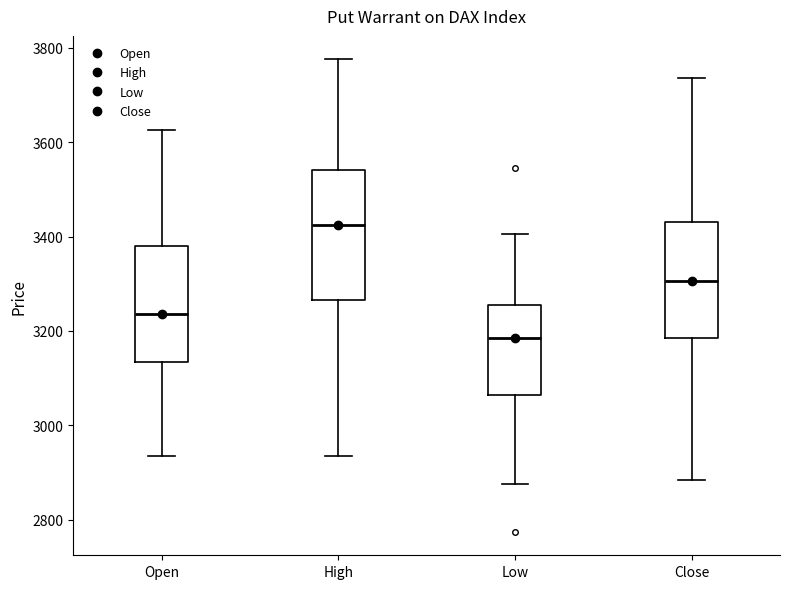

Reading left to right, transcribe this box plot: for each box, give where its median line is, the range the box spans, and where its two whiskers end, as read against the y-axis. The values are not printed on the chart, so give them approximately, as read against the axis.

Open: median 3240, box 3140 to 3380, whiskers 2940 to 3620
High: median 3420, box 3260 to 3540, whiskers 2940 to 3780
Low: median 3180, box 3060 to 3260, whiskers 2880 to 3400
Close: median 3300, box 3180 to 3440, whiskers 2880 to 3740